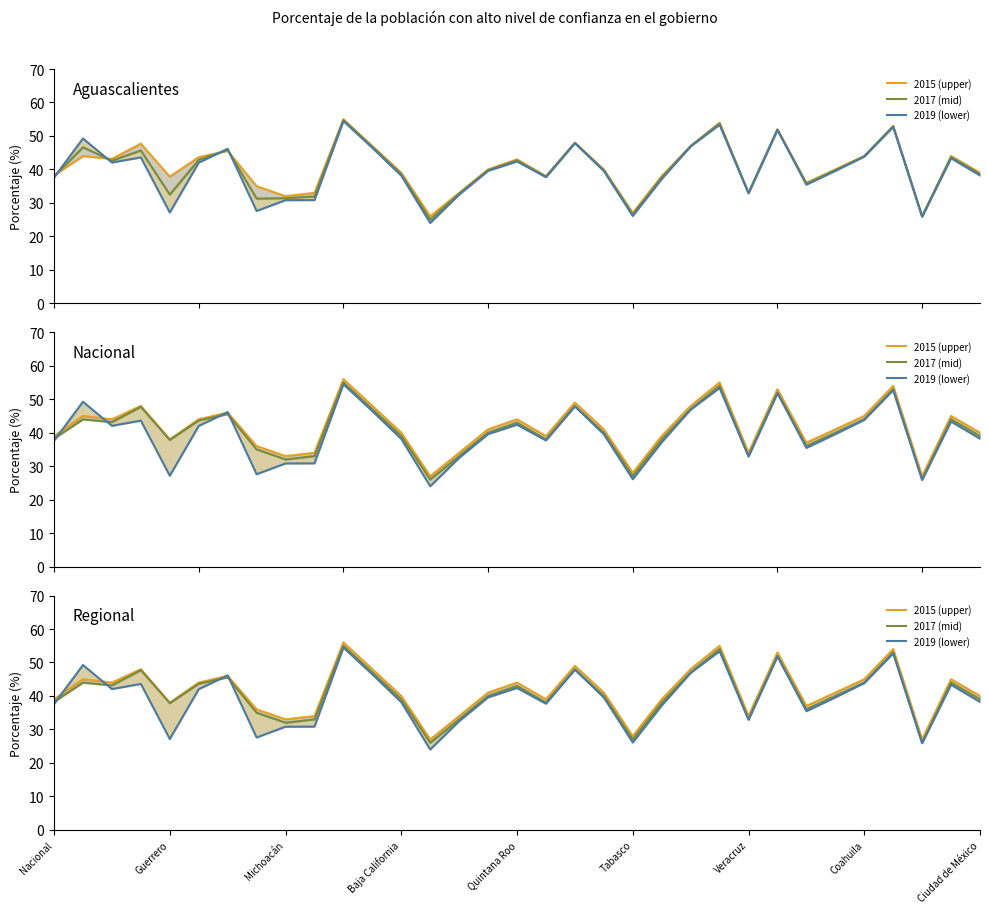

What is the highest value of the 2017 (mid) series?

55.0